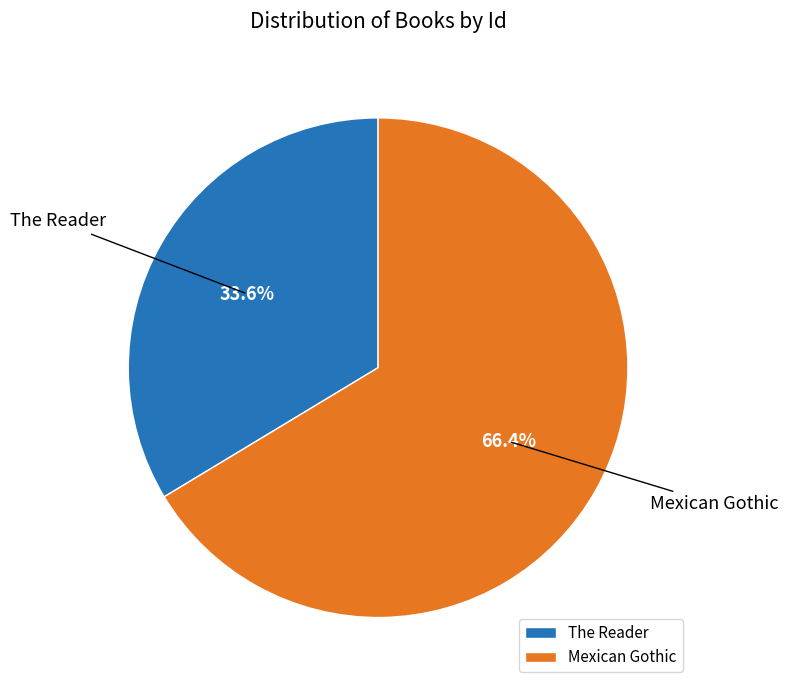

How many slices are in this pie chart?

2